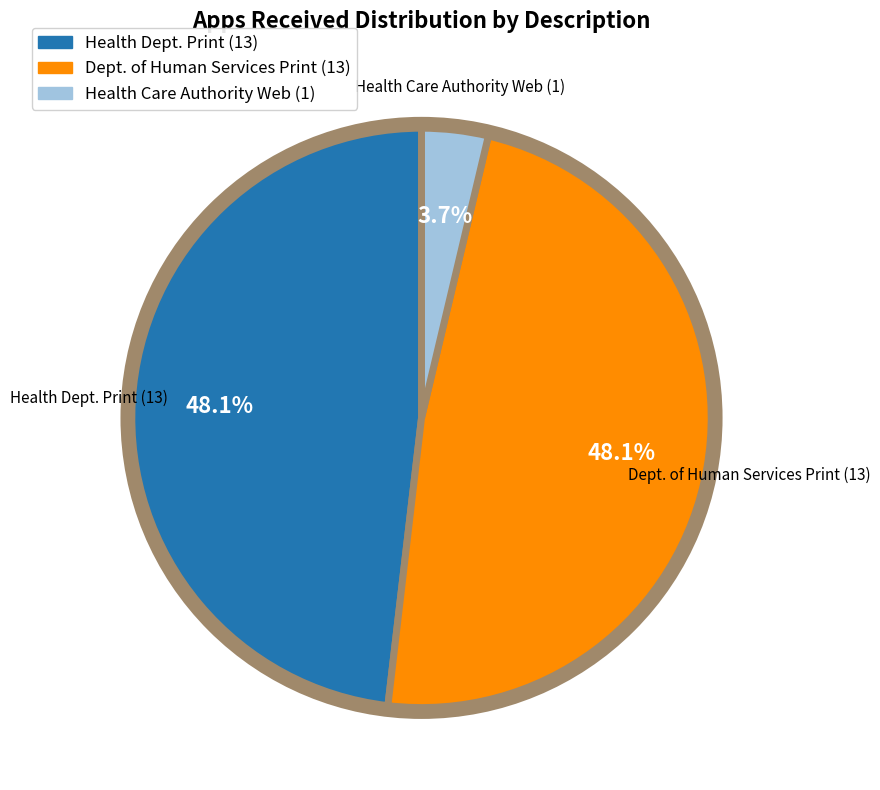

Combined, what portion of the pie is Dept. of Human Services Print (13) and Health Dept. Print (13)?

96.3%